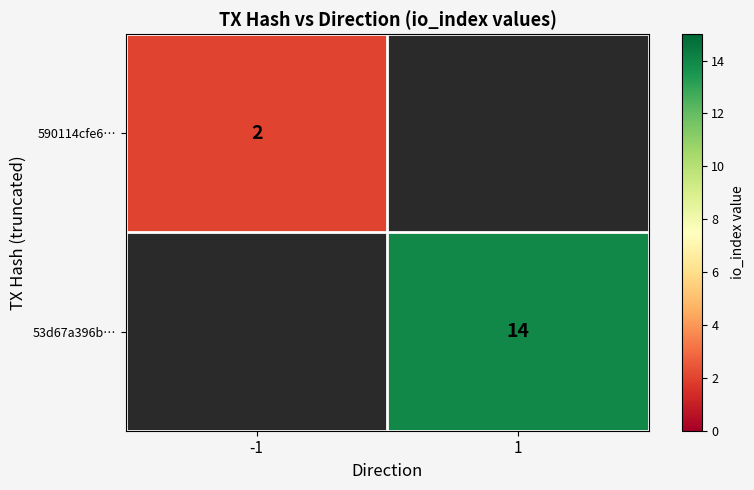

The 590114cfe6… series shows 2 at -1. True or false?

True